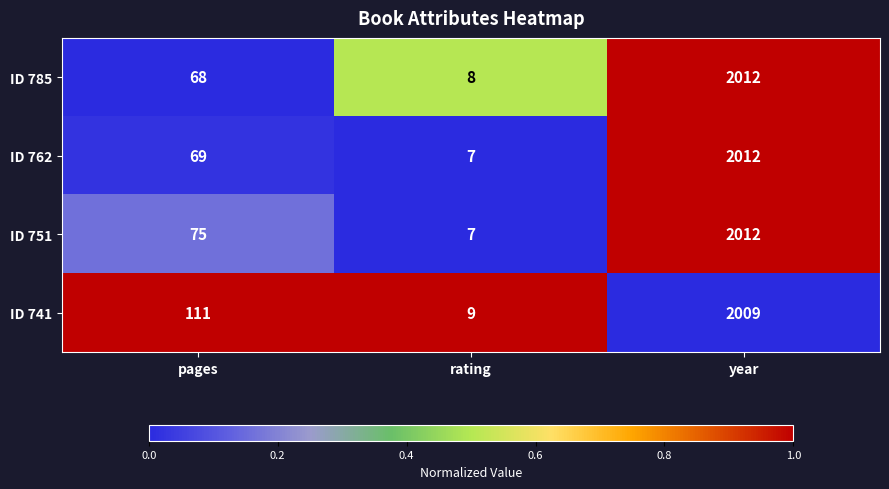

What is the average value of the ID 741 series?

710